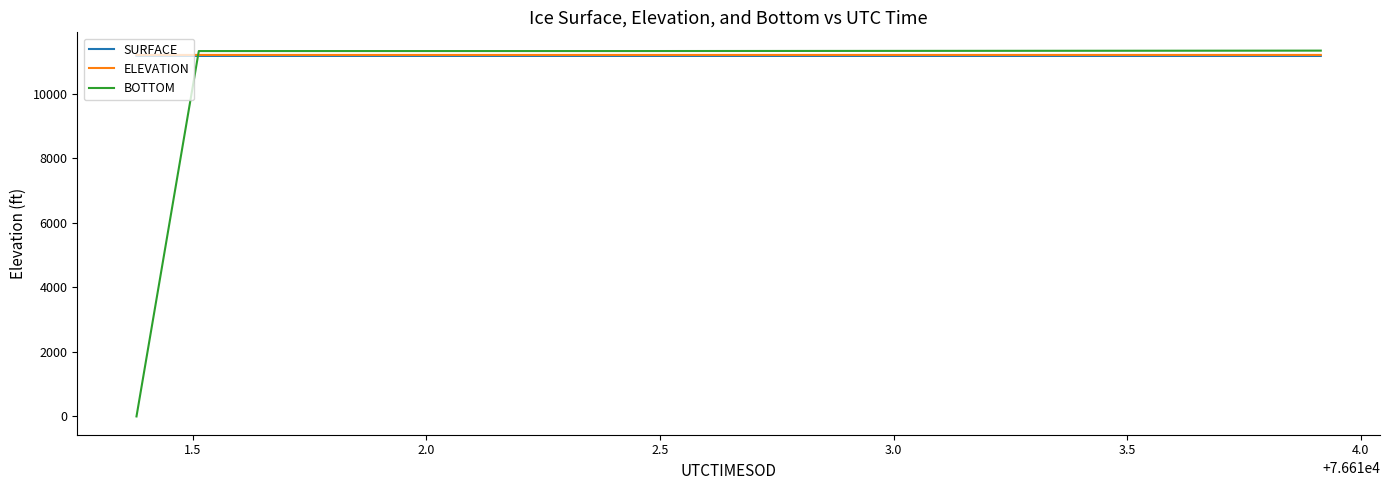

How many times do BOTTOM and SURFACE cross each other?

1